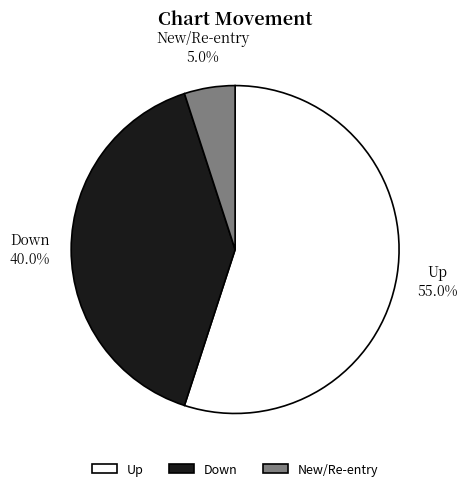

Approximately how many times larger is the value at Down compared to New/Re-entry?

8.0